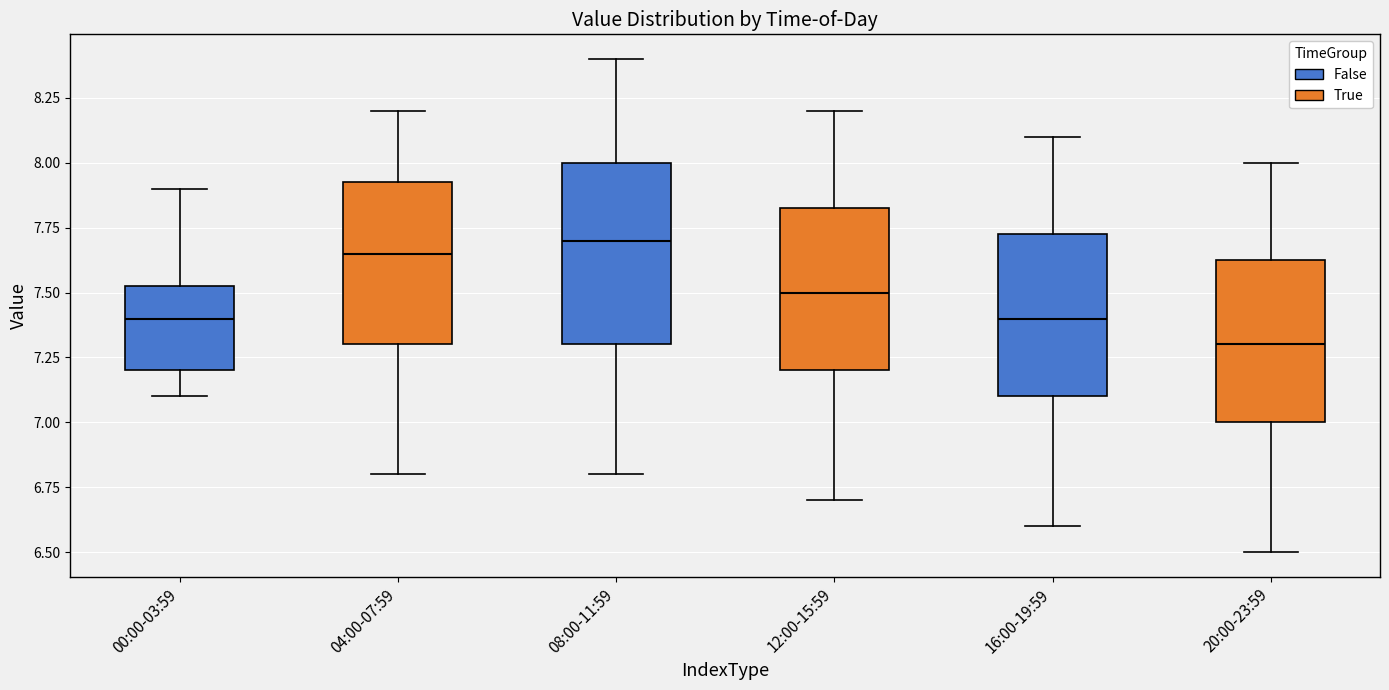

Reading left to right, transcribe this box plot: for each box, give where its median line is, the range the box spans, and where its two whiskers end, as read against the y-axis. The values are not printed on the chart, so give them approximately, as read against the axis.

00:00-03:59: median 7.40, box 7.20 to 7.55, whiskers 7.10 to 7.90
04:00-07:59: median 7.65, box 7.30 to 7.95, whiskers 6.80 to 8.20
08:00-11:59: median 7.70, box 7.30 to 8.00, whiskers 6.80 to 8.40
12:00-15:59: median 7.50, box 7.20 to 7.85, whiskers 6.70 to 8.20
16:00-19:59: median 7.40, box 7.10 to 7.75, whiskers 6.60 to 8.10
20:00-23:59: median 7.30, box 7.00 to 7.65, whiskers 6.50 to 8.00